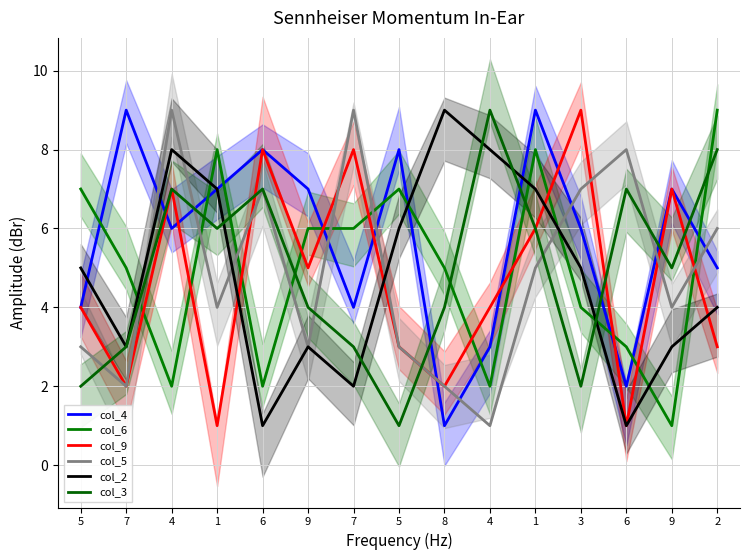

True or false: col_3 has a value of 1 at 5.

True